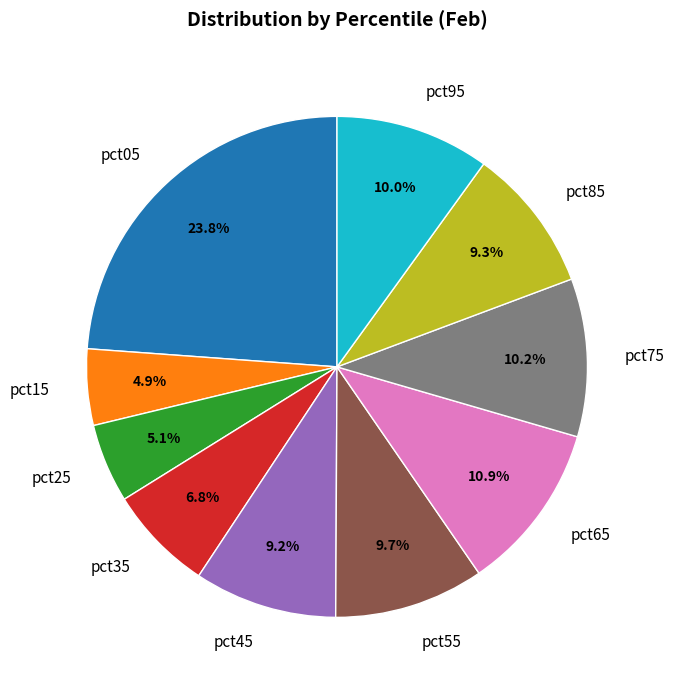

What percentage is the pct15 slice, to the nearest percent?

5%